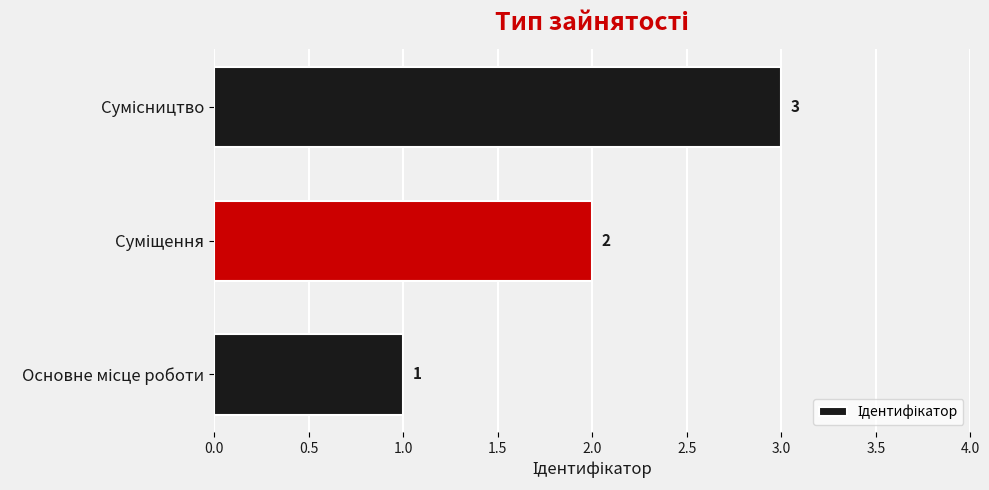

What is the greatest value displayed?

3